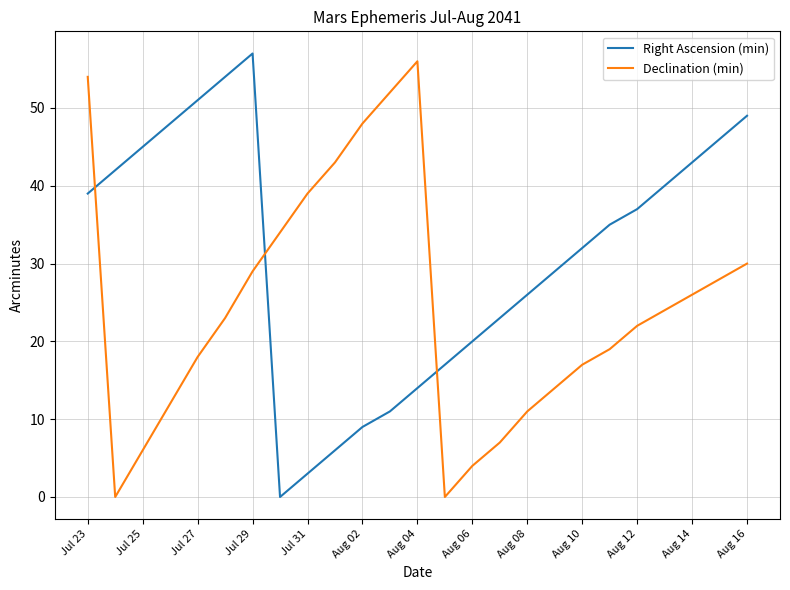

What is the highest value of the Right Ascension (min) series?

57